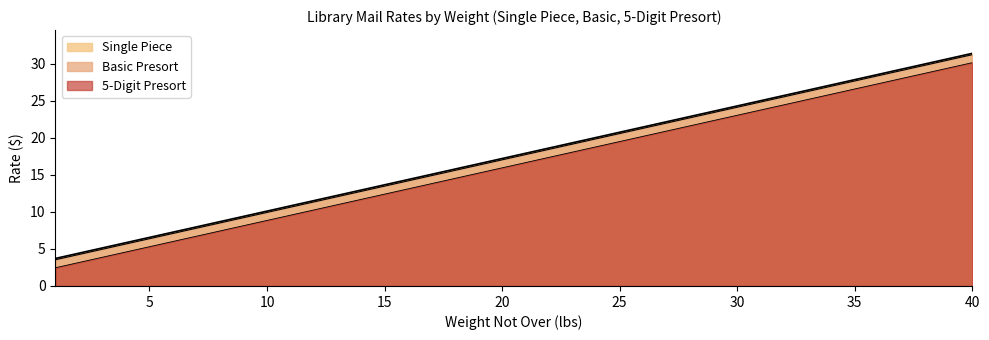

Which series has the widest spread of values?

Single Piece